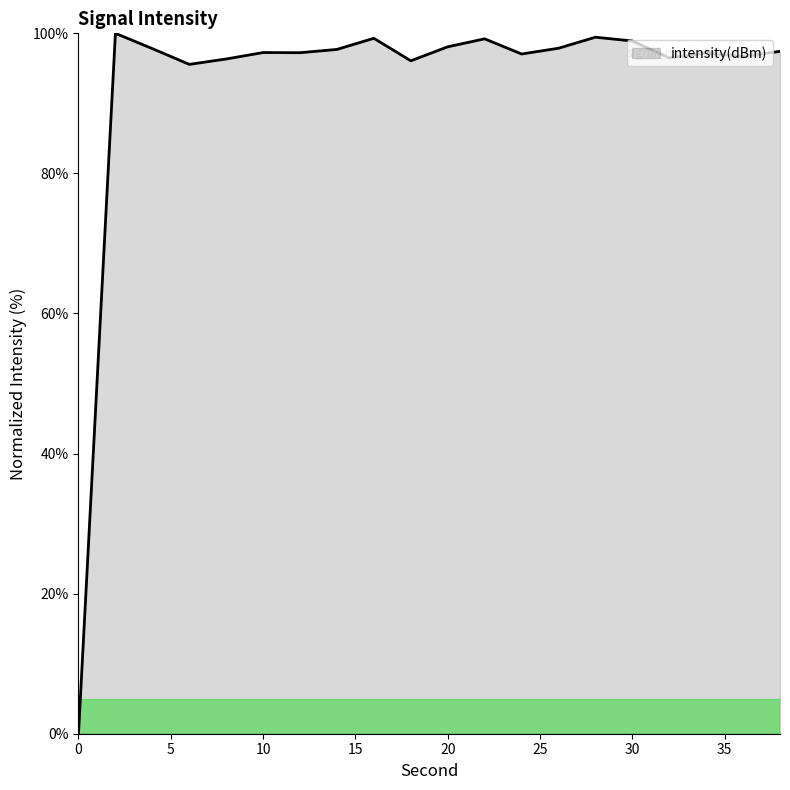

What is the difference between the maximum and minimum values?

100.0